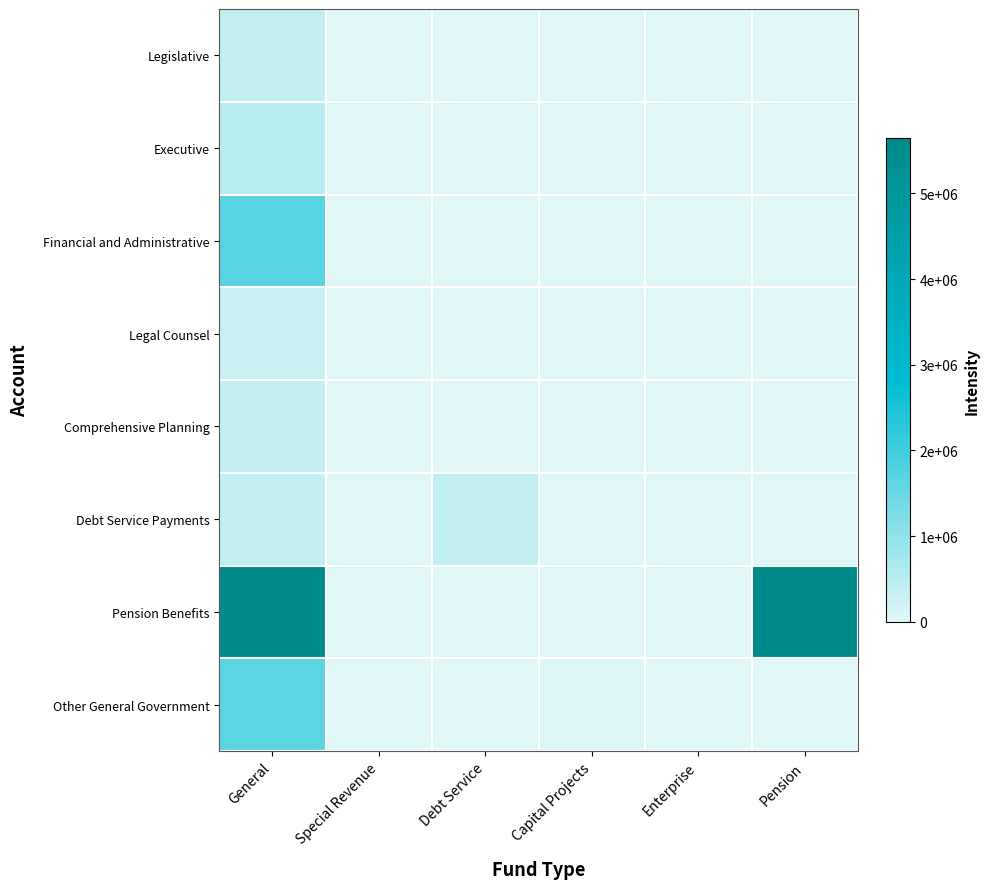

How many data points does each series have?

6